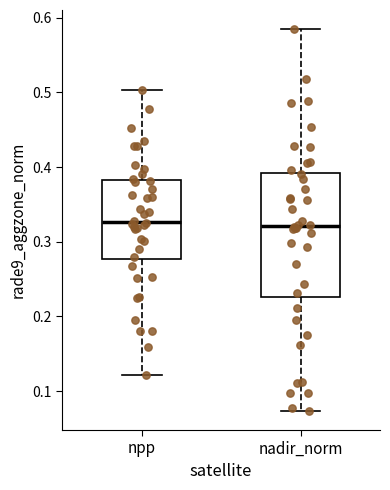

Where does the median line of the box for npp sit on the y-axis? The values are not printed on the chart, so give them approximately, as read against the axis.

0.33